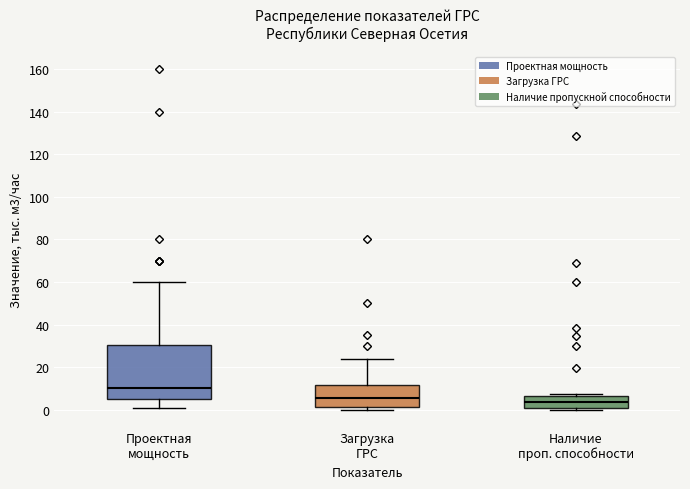

Where is the upper edge of the box for Загрузка ГРС on the y-axis? The values are not printed on the chart, so give them approximately, as read against the axis.

12